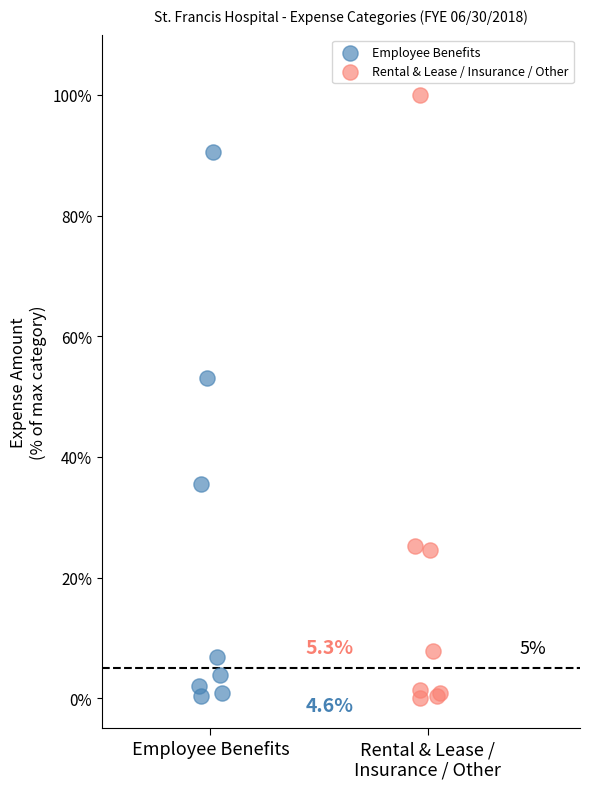

Which series contains the highest Y value?

Rental & Lease / Insurance / Other